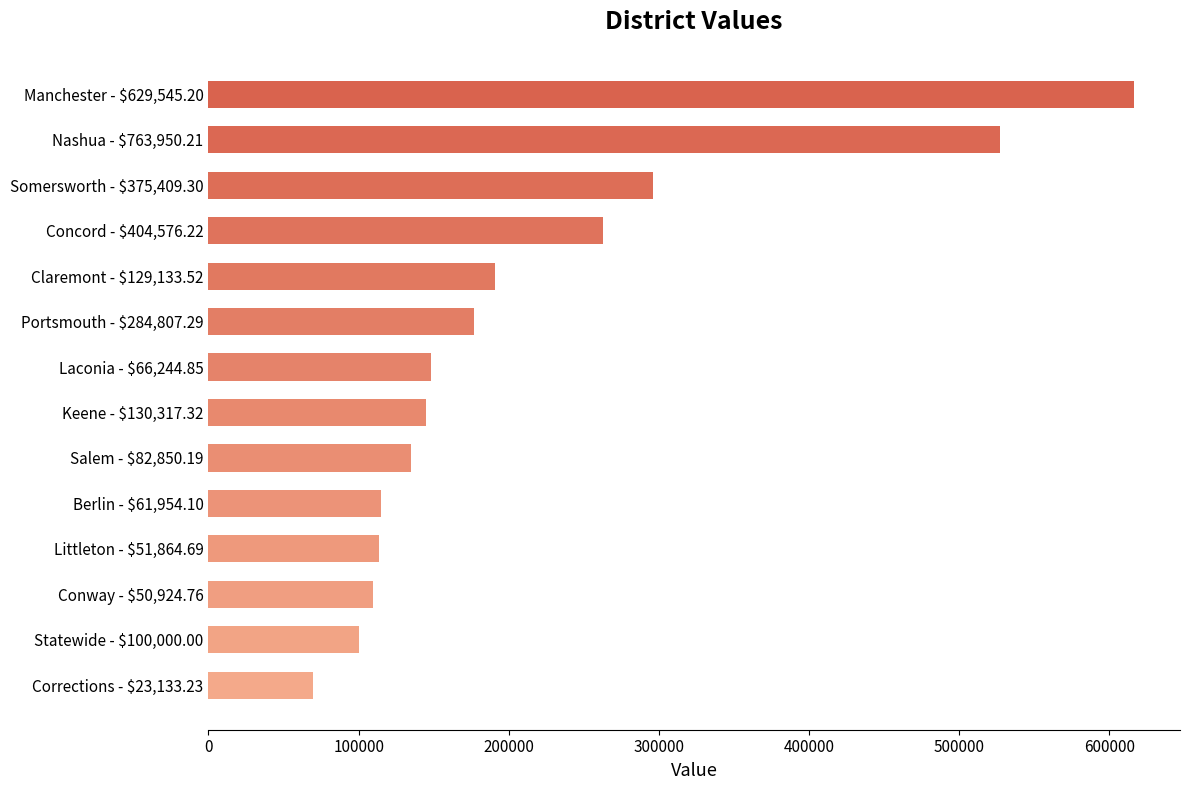

What is the difference between the maximum and second lowest values?

516154.8